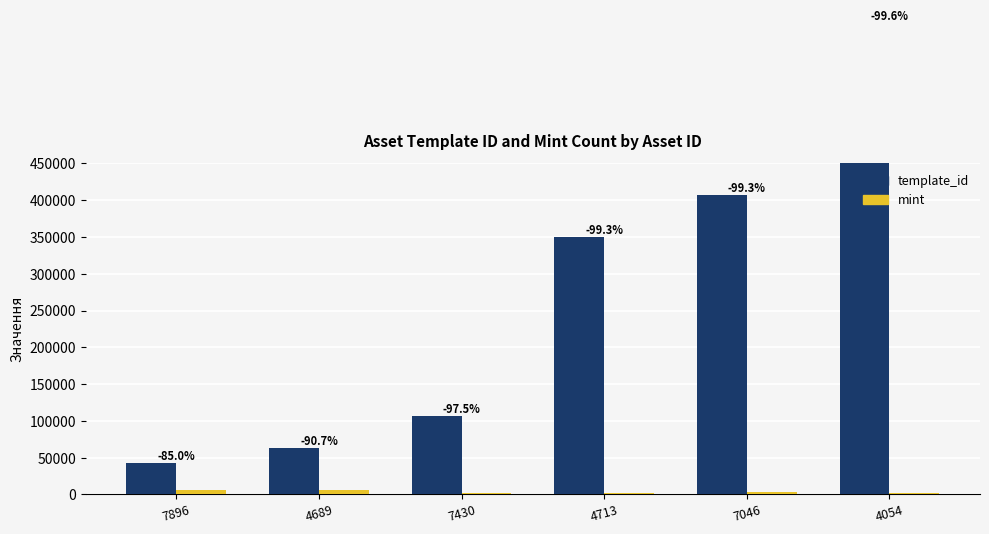

What is the value of the mint bar at the 4th from the left?

2274